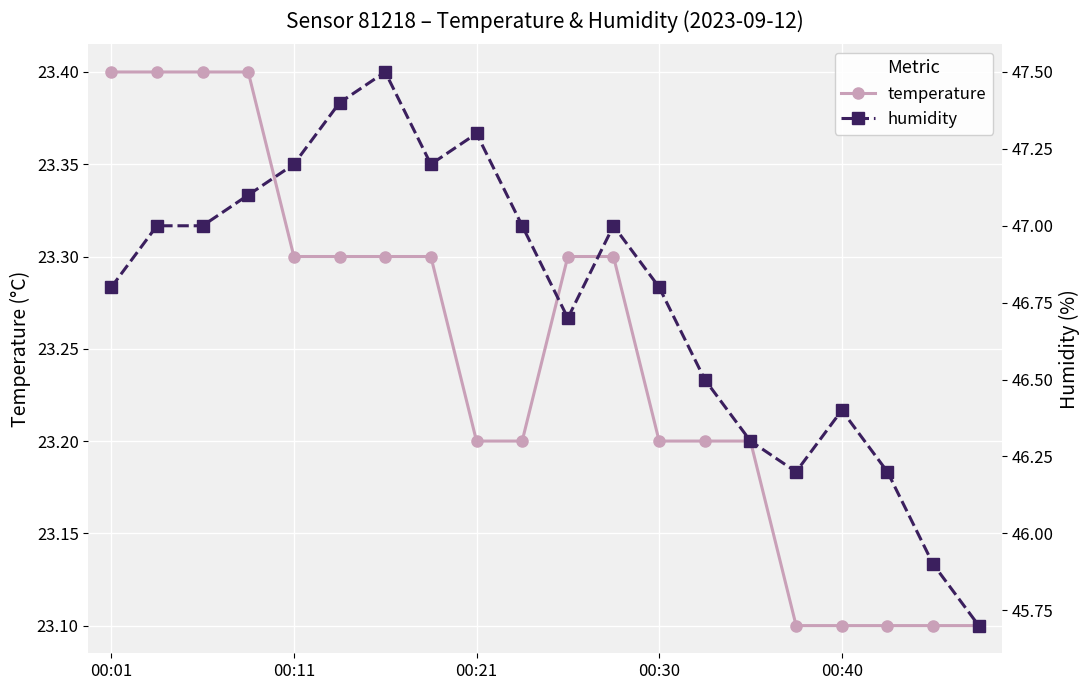

Rank the series by their maximum value, from highest to lowest.

humidity, temperature